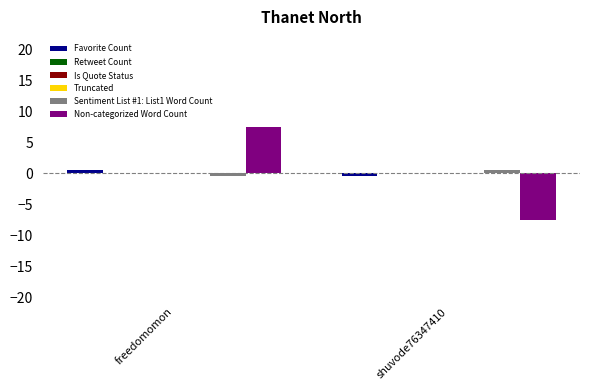

What are all the series names shown in the legend?

Favorite Count, Retweet Count, Is Quote Status, Truncated, Sentiment List #1: List1 Word Count, Non-categorized Word Count